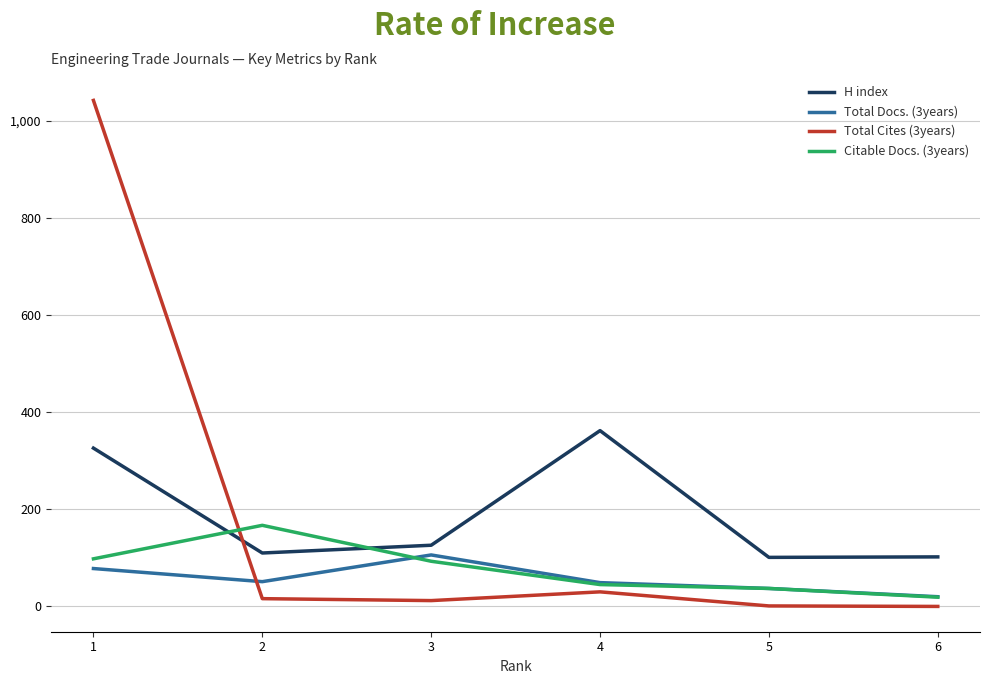

The value of Total Docs. (3years) at 2 is 51. True or false?

True